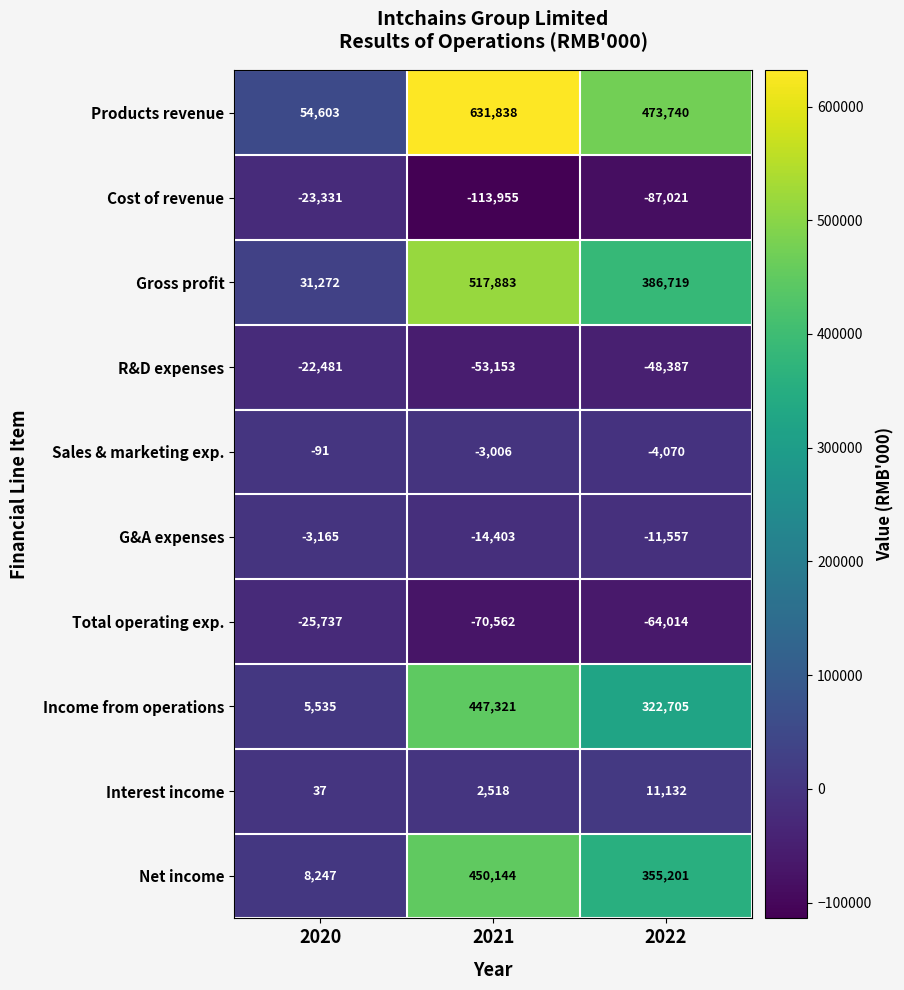

Reading left to right, what are all the values shown in this chart?

Products revenue: 54603	631838	473740
Cost of revenue: -23331	-113955	-87021
Gross profit: 31272	517883	386719
R&D expenses: -22481	-53153	-48387
Sales & marketing exp.: -91	-3006	-4070
G&A expenses: -3165	-14403	-11557
Total operating exp.: -25737	-70562	-64014
Income from operations: 5535	447321	322705
Interest income: 37	2518	11132
Net income: 8247	450144	355201